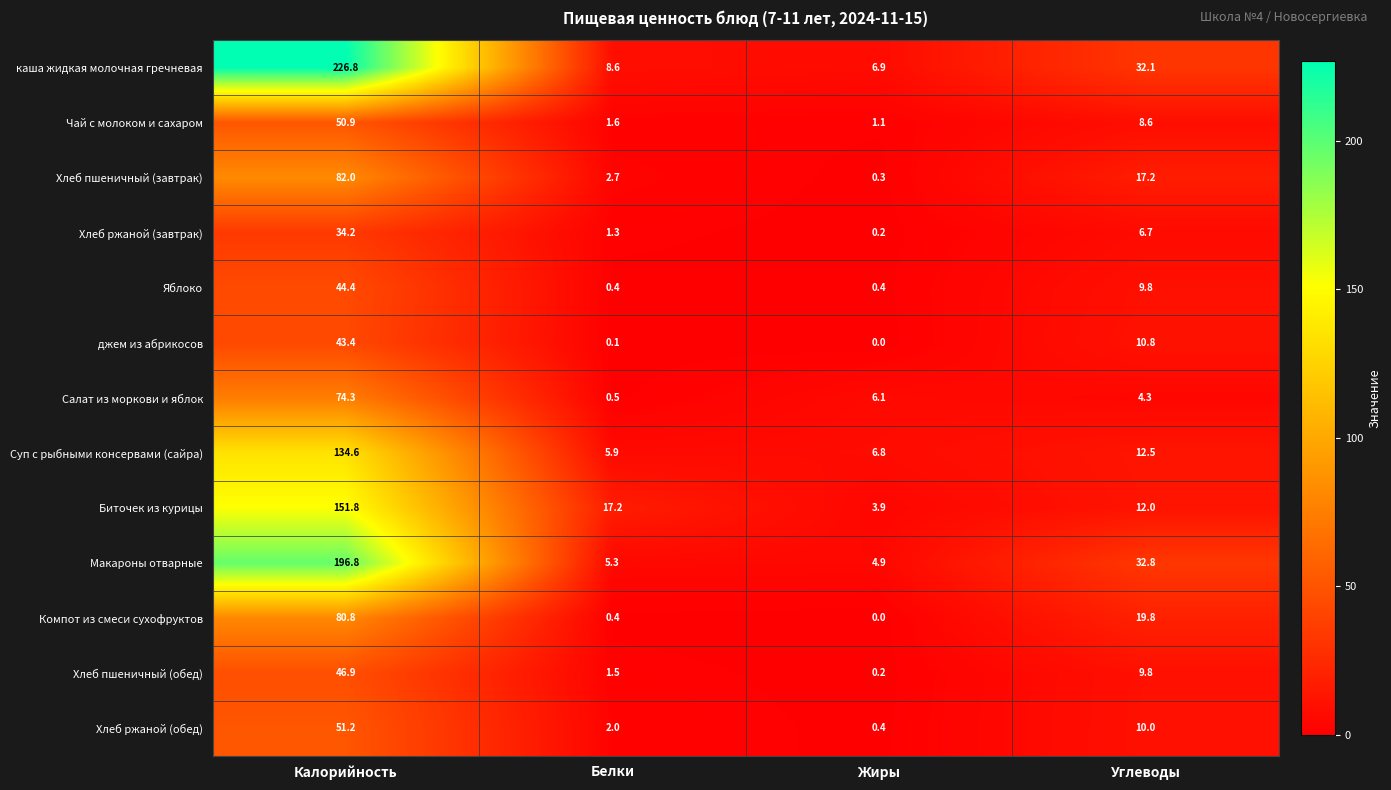

How many data points in каша жидкая молочная гречневая are above 32?

2